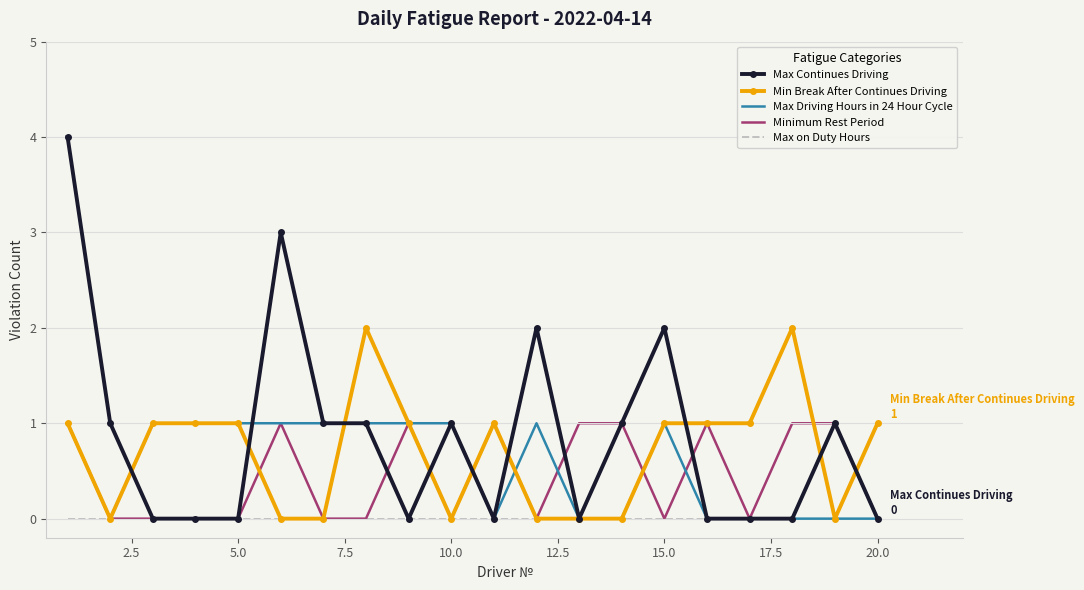

What is the average value of the Max Driving Hours in 24 Hour Cycle series?

1